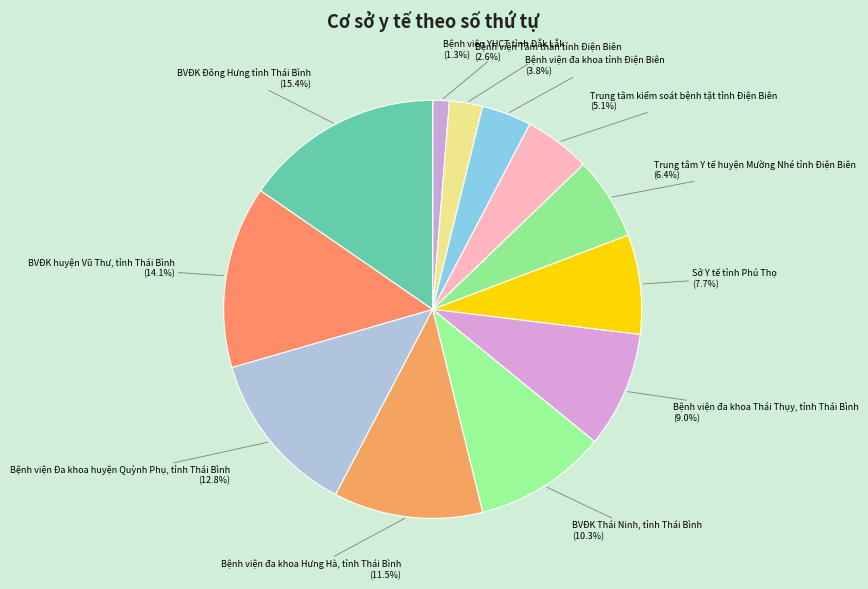

Rank the categories by value from lowest to highest.

Bệnh viện YHCT tỉnh Đắk Lắk, Bệnh viện Tâm thần tỉnh Điện Biên, Bệnh viện đa khoa tỉnh Điện Biên, Trung tâm kiểm soát bệnh tật tỉnh Điện Biên, Trung tâm Y tế huyện Mường Nhé tỉnh Điện Biên, Sở Y tế tỉnh Phú Thọ, Bệnh viện đa khoa Thái Thụy, tỉnh Thái Bình, BVĐK Thái Ninh, tỉnh Thái Bình, Bệnh viện đa khoa Hưng Hà, tỉnh Thái Bình, Bệnh viện Đa khoa huyện Quỳnh Phụ, tỉnh Thái Bình, BVĐK huyện Vũ Thư, tỉnh Thái Bình, BVĐK Đông Hưng tỉnh Thái Bình